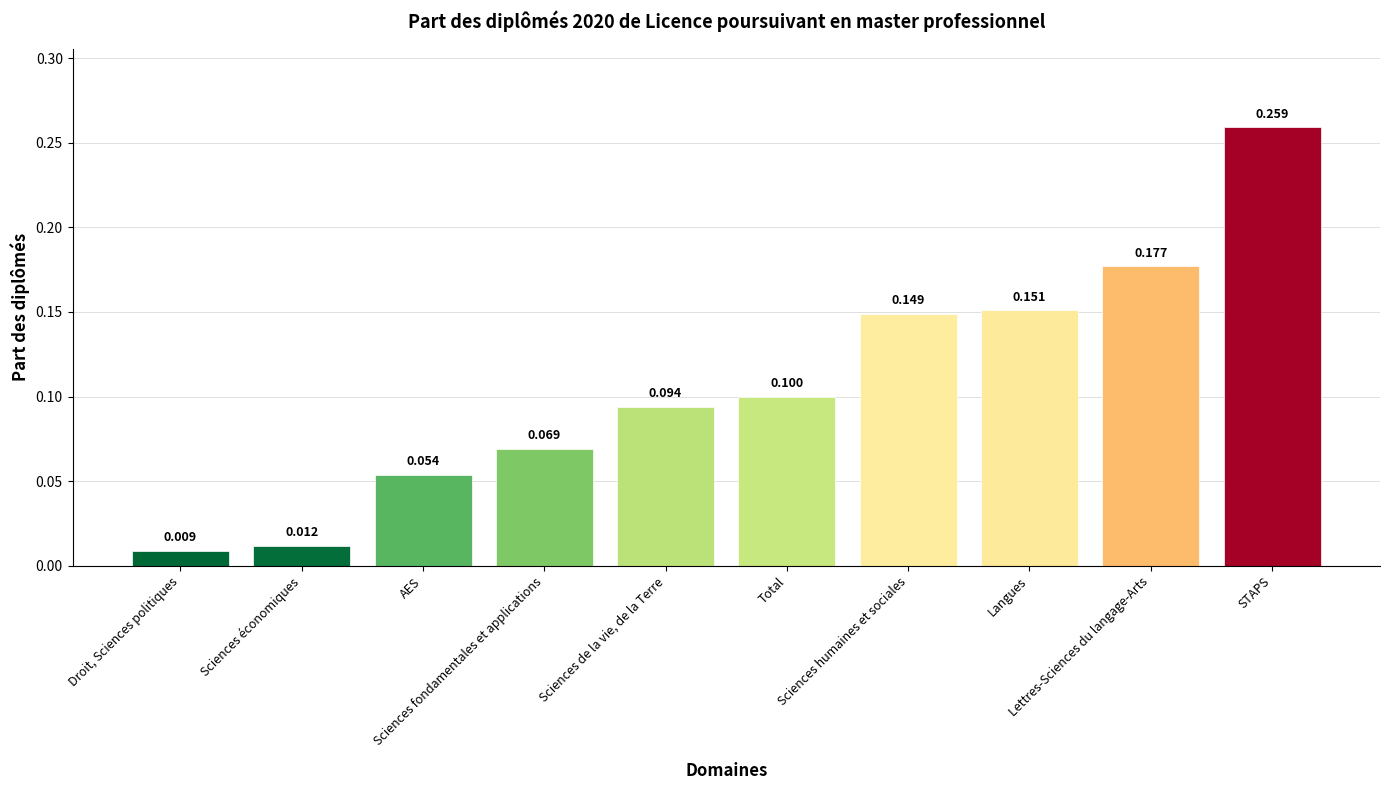

List the labels in order of value, largest first.

STAPS, Lettres-Sciences du langage-Arts, Langues, Sciences humaines et sociales, Total, Sciences de la vie, de la Terre, Sciences fondamentales et applications, AES, Sciences économiques, Droit, Sciences politiques